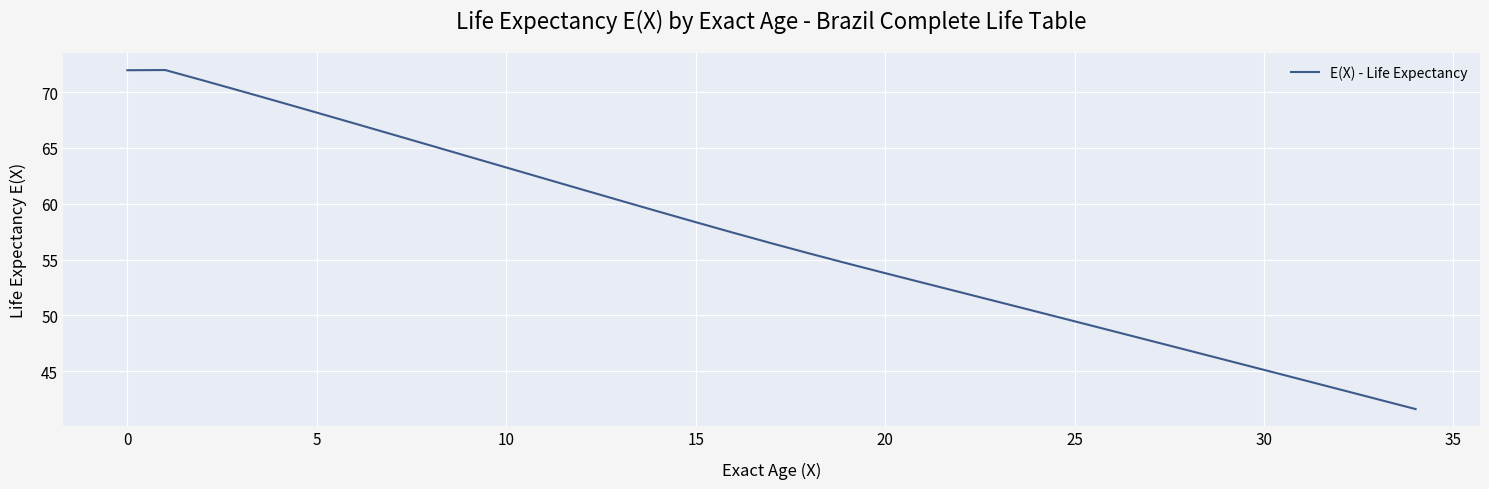

What is the average value?

56.8